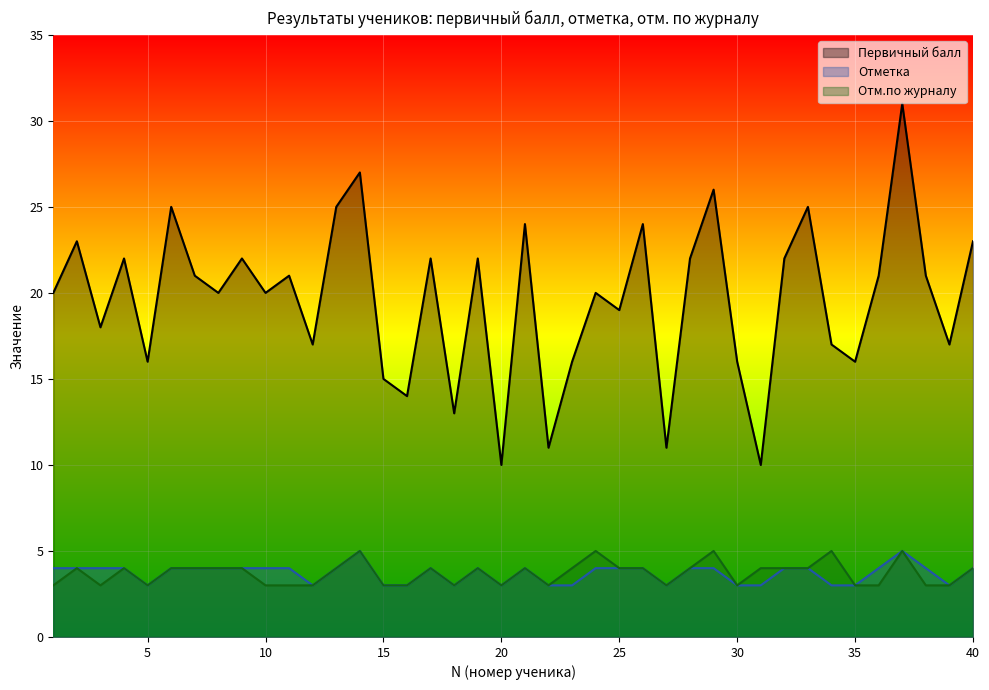

What is the total value across all series at 22?

17